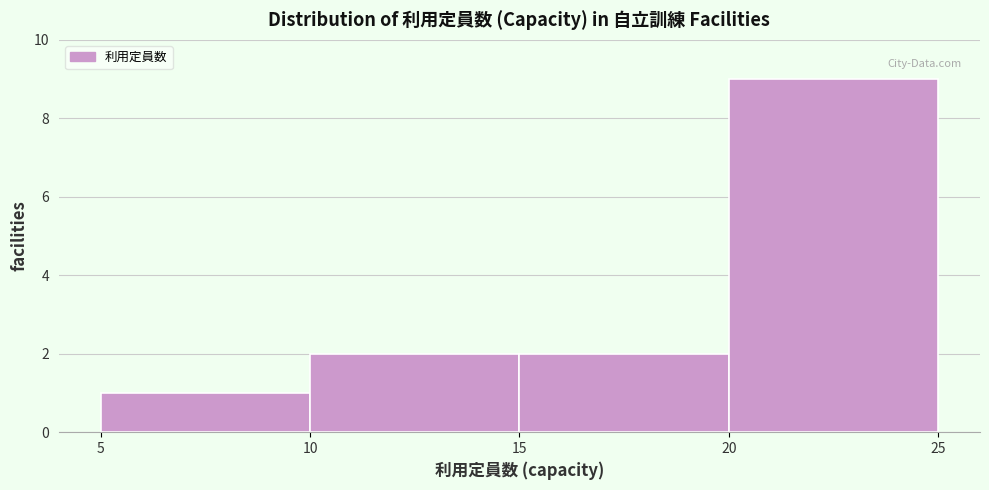

Reading left to right, transcribe this chart: for each bar, give the range it covers on the x-axis and its height. The values are not printed on the chart, so give them approximately, as read against the axis.

5 to 10: 1
10 to 15: 2
15 to 20: 2
20 to 25: 9